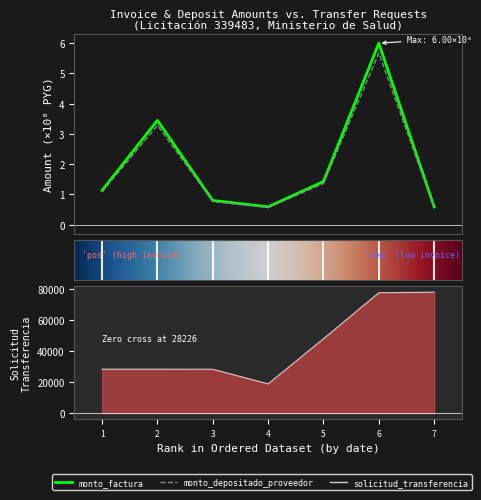

Reading left to right, extract all data points from this chart.

monto_factura: 1.1	3.4	0.8	0.6	1.4	6.0	0.6
monto_depositado_proveedor: 1.1	3.3	0.8	0.6	1.4	5.7	0.6
solicitud_transferencia: 28226.0	28227.0	28209.0	18790.0	47814.0	77363.0	77744.0